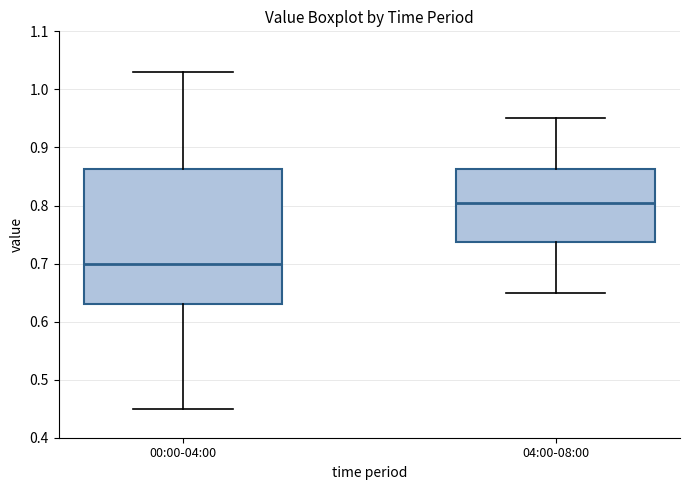

Where does the median line of the box for 00:00-04:00 sit on the y-axis? The values are not printed on the chart, so give them approximately, as read against the axis.

0.70